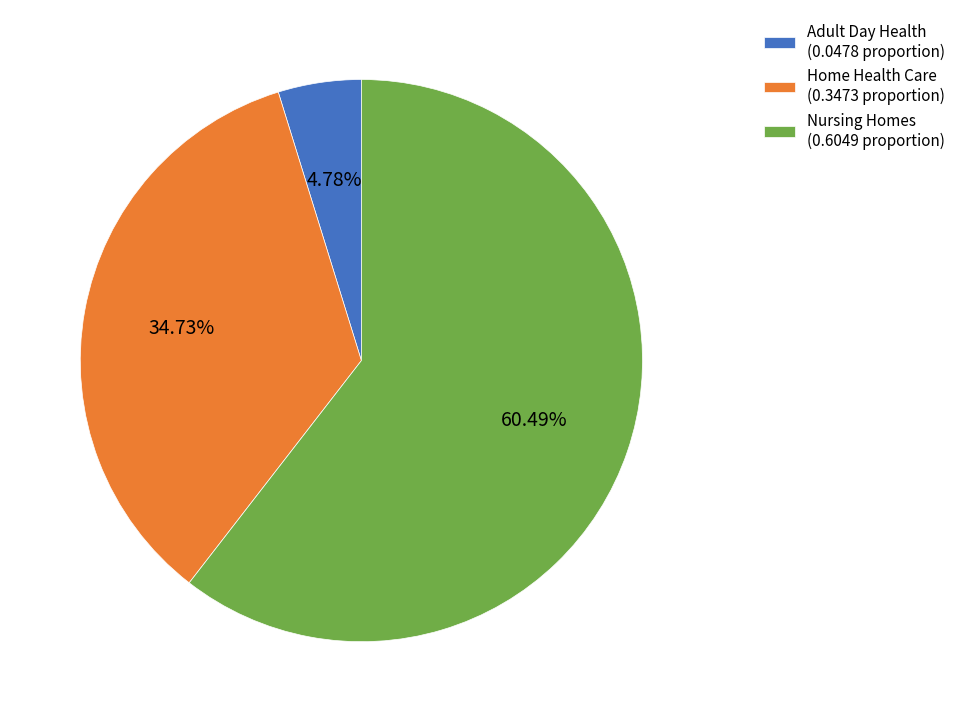

Which has a higher value, Nursing Homes (0.6049 proportion) or Home Health Care (0.3473 proportion)?

Nursing Homes (0.6049 proportion)